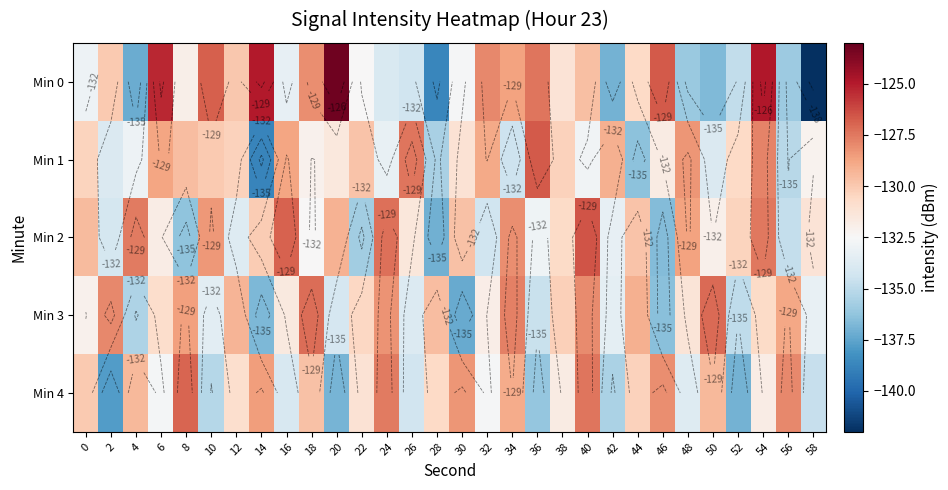

What is the sum of all Min 2 values?

-3938.4